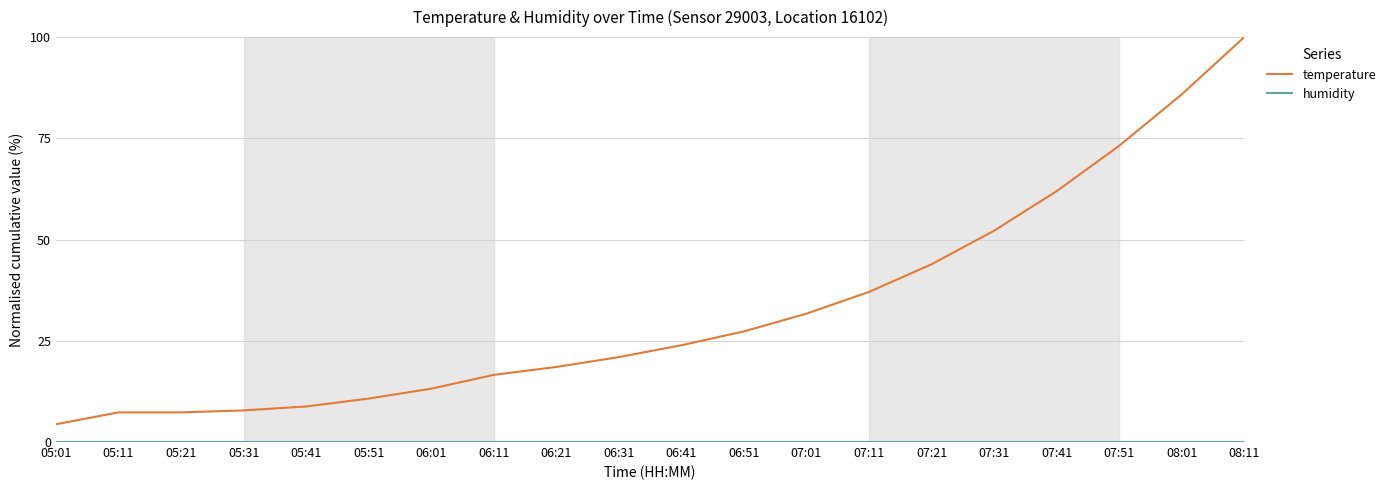

At which category is the sum across all series the highest?

08:11